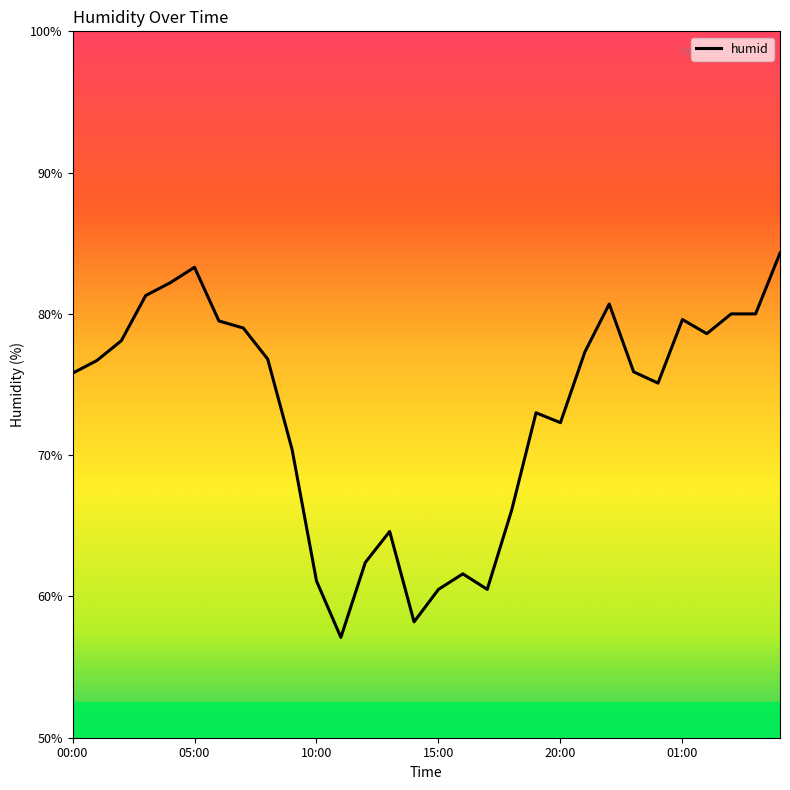

Is this an area chart (filled region under the line)?

No